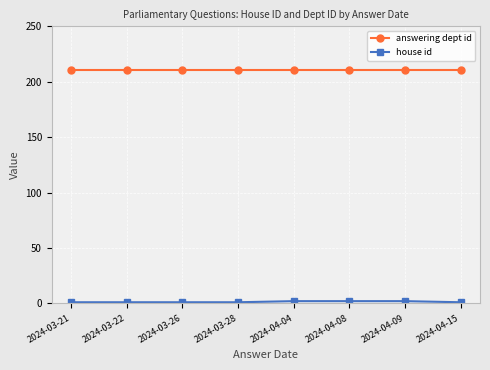

At how many categories does at least one series exceed 81?

8